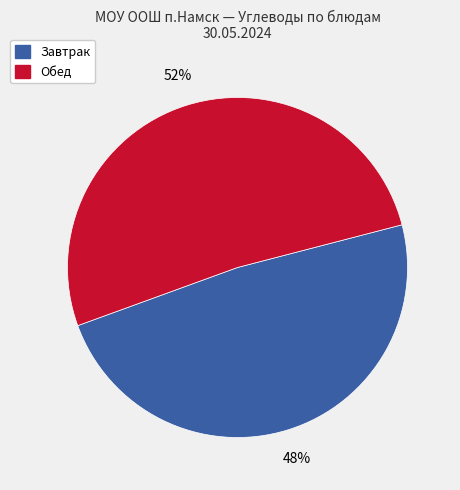

Is there any slice that represents more than half of the pie?

Yes